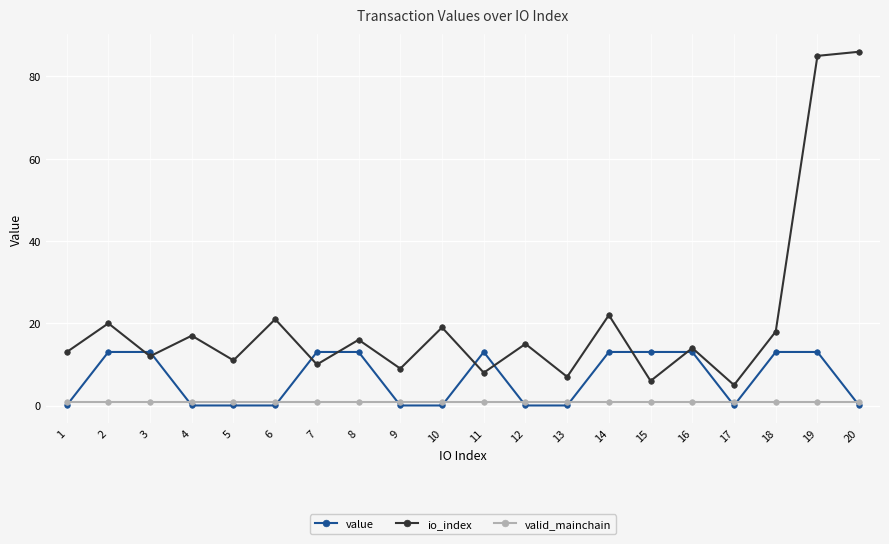

What is the average value of the valid_mainchain series?

1.0